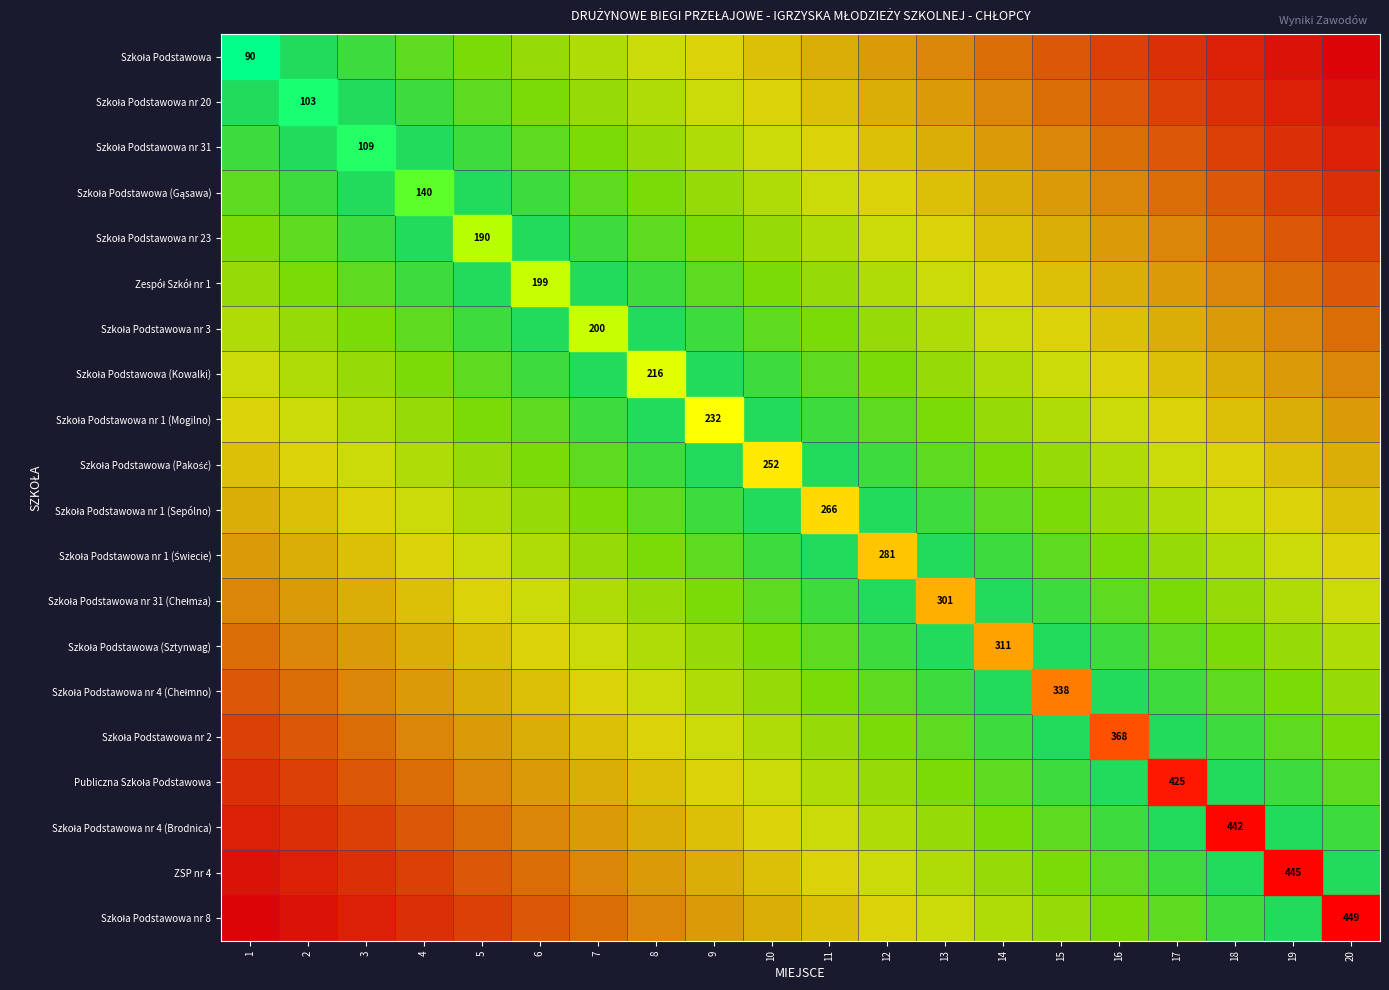

List the series in order of their peak value, highest first.

Szkoła Podstawowa, Szkoła Podstawowa nr 8, Szkoła Podstawowa nr 20, ZSP nr 4, Szkoła Podstawowa nr 31, Szkoła Podstawowa nr 4 (Brodnica), Szkoła Podstawowa (Gąsawa), Publiczna Szkoła Podstawowa, Szkoła Podstawowa nr 23, Szkoła Podstawowa nr 2, Zespół Szkół nr 1, Szkoła Podstawowa nr 4 (Chełmno), Szkoła Podstawowa nr 3, Szkoła Podstawowa (Sztynwag), Szkoła Podstawowa (Kowalki), Szkoła Podstawowa nr 31 (Chełmża), Szkoła Podstawowa nr 1 (Mogilno), Szkoła Podstawowa nr 1 (Świecie), Szkoła Podstawowa (Pakość), Szkoła Podstawowa nr 1 (Sepólno)